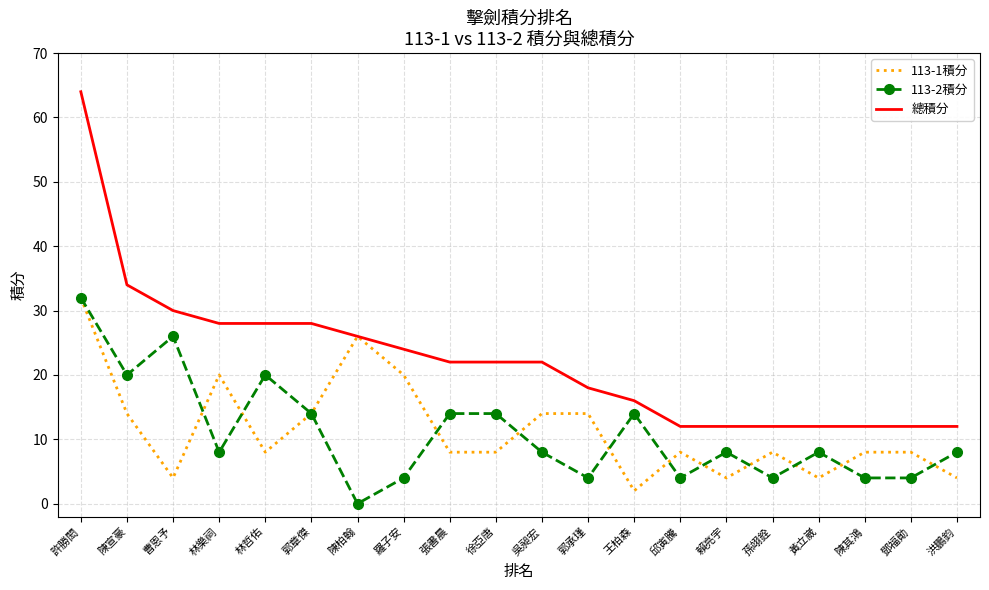

What position from the left is 賴亮宇?

15